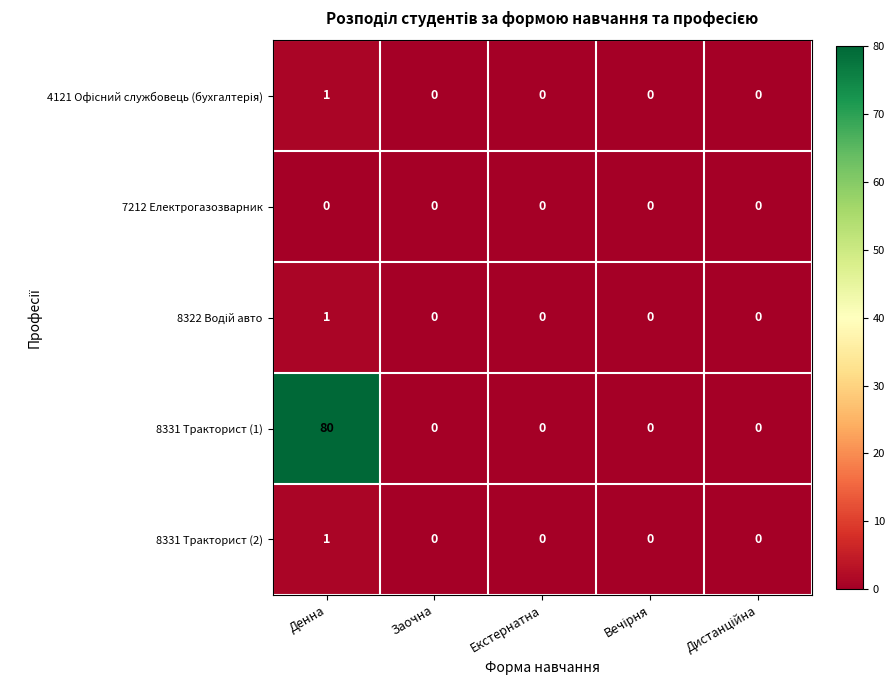

At which category does the chart reach its peak across all series?

Денна